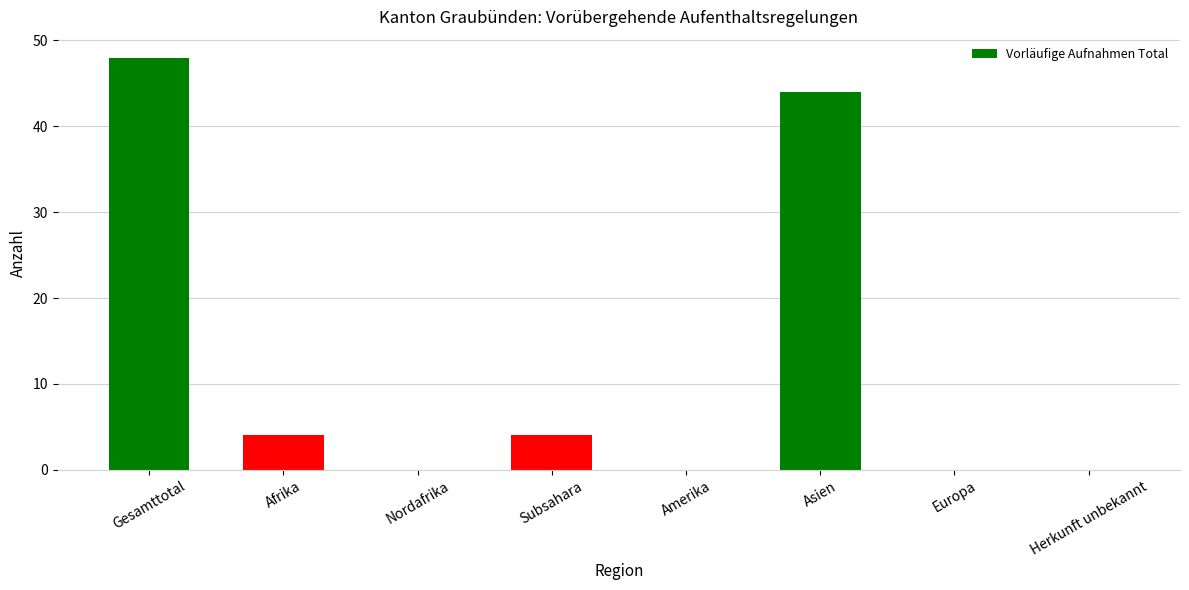

What value does the data have at Subsahara?

4